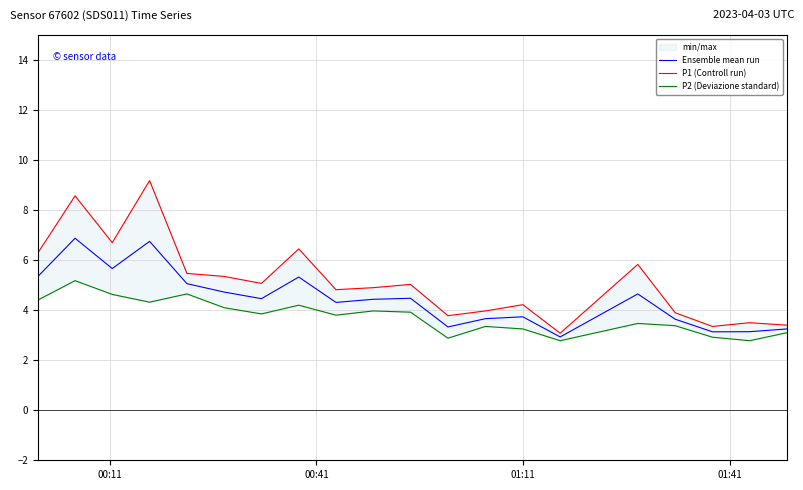

What is the sum of all P2 (Deviazione standard) values?

74.9